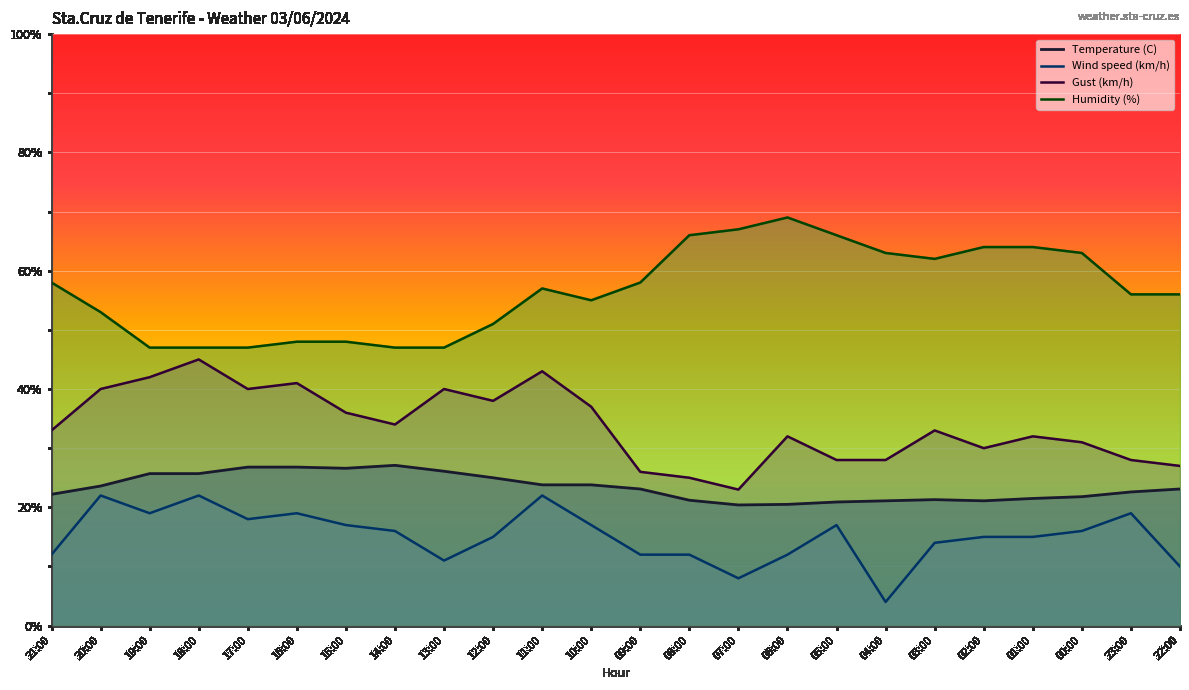

Rank the series by their maximum value, from lowest to highest.

Wind speed (km/h), Temperature (C), Gust (km/h), Humidity (%)